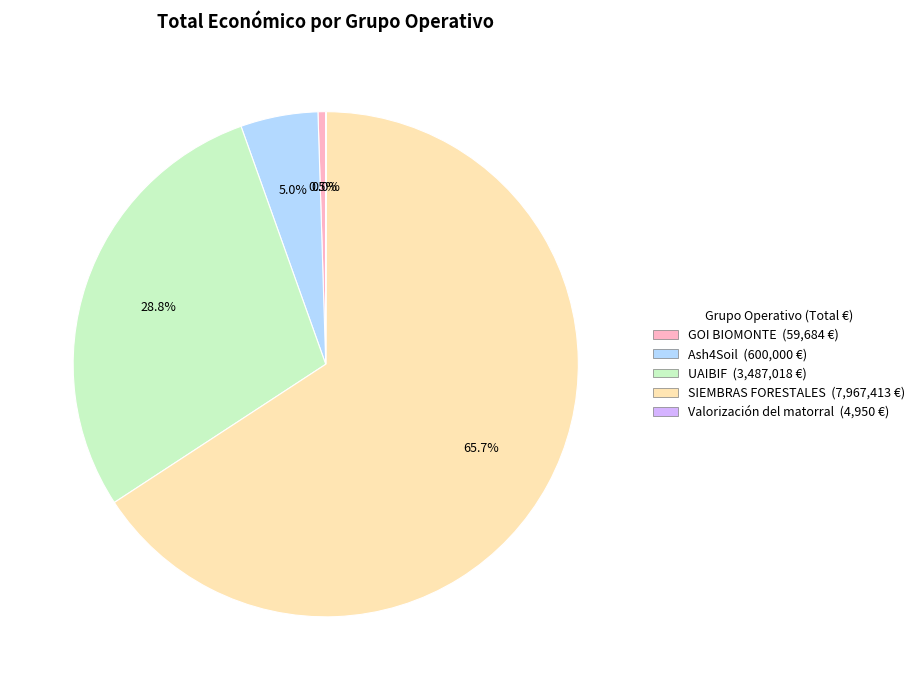

Which slice is the largest?

SIEMBRAS FORESTALES